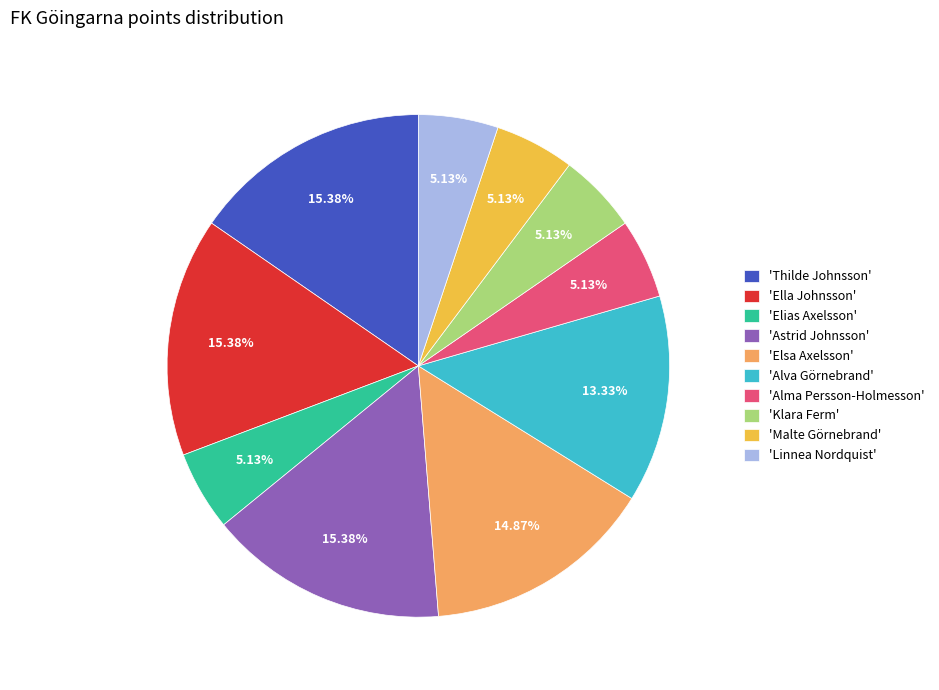

Count the number of slices in the pie.

10